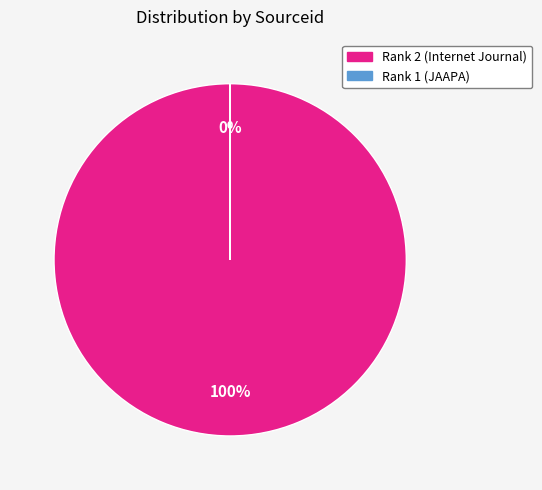

Which category accounts for the majority?

Rank 2 (Internet Journal)